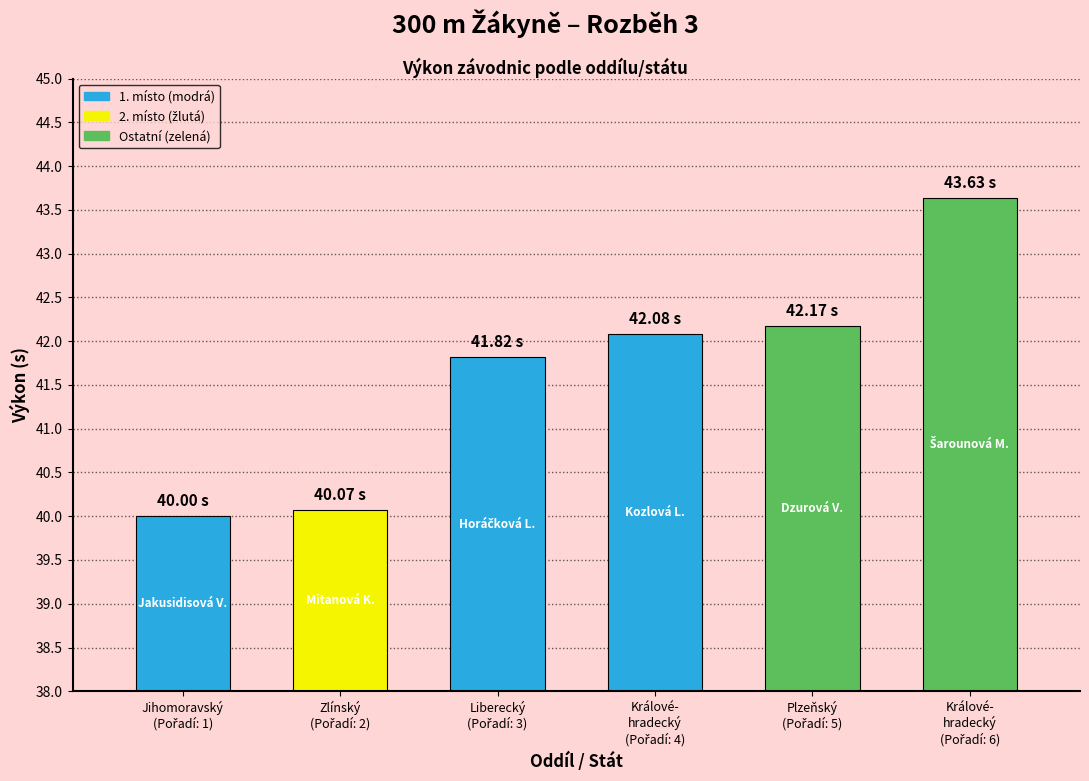

What is the change in value from Plzeňský kraj to Královéhradecký kraj_2?

+1.5